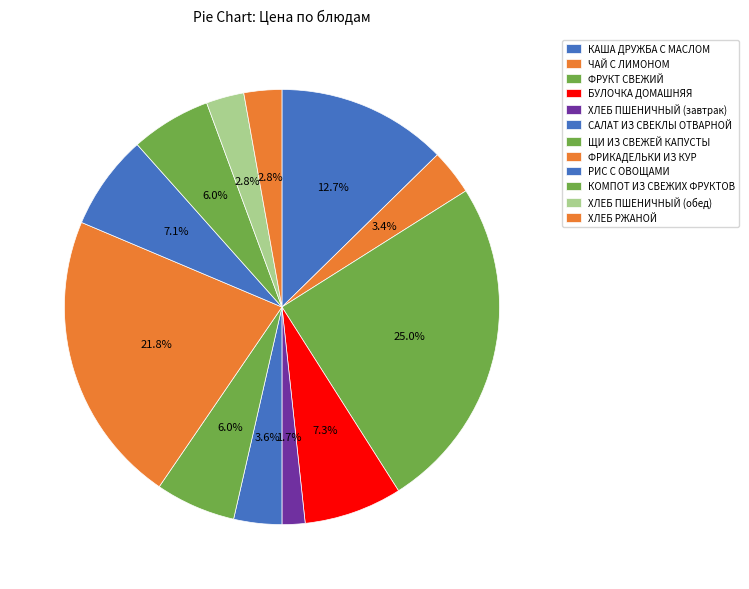

Between ФРУКТ СВЕЖИЙ and ХЛЕБ РЖАНОЙ, which is larger?

ФРУКТ СВЕЖИЙ